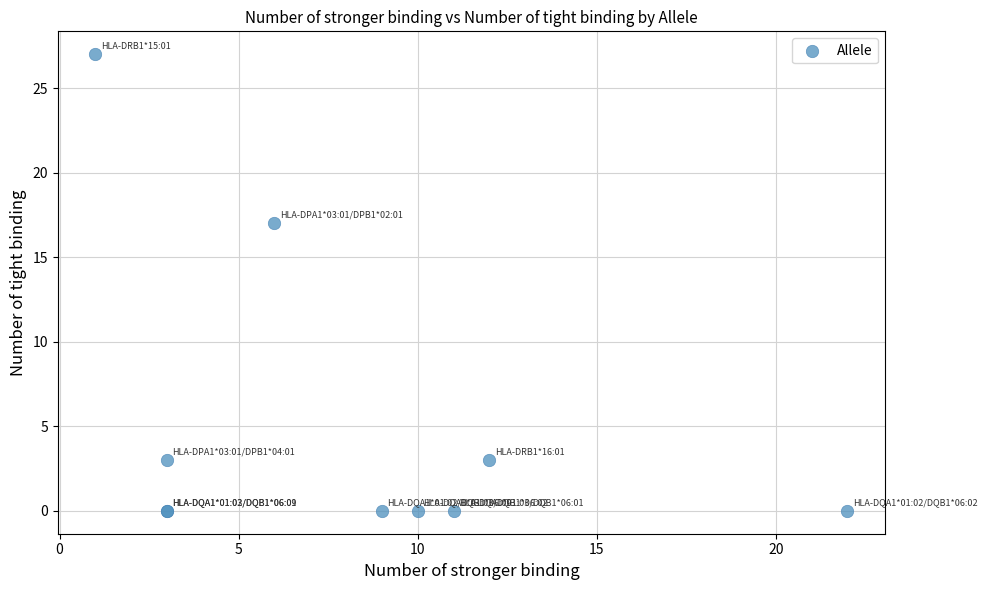

What Y value in the scatter plot is closest to 13?

17